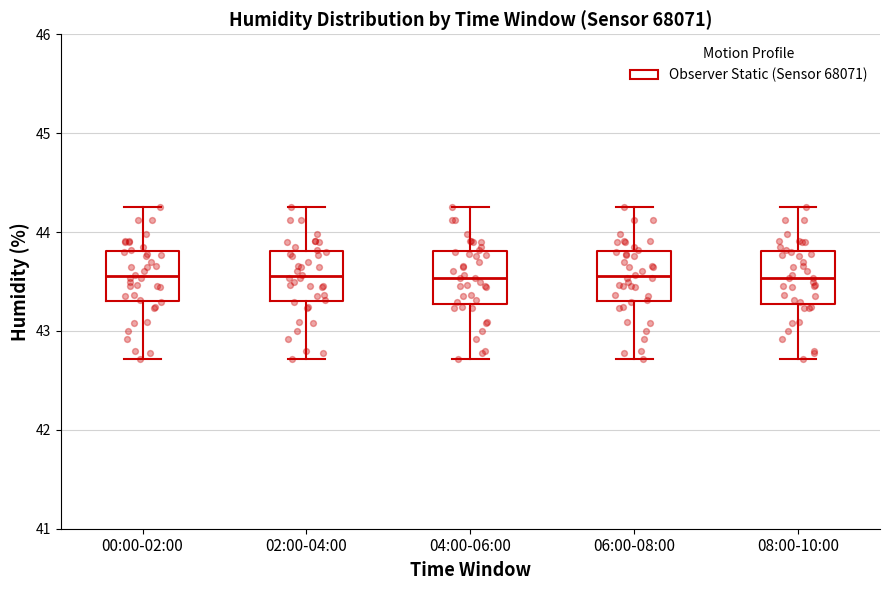

Reading left to right, transcribe this box plot: for each box, give where its median line is, the range the box spans, and where its two whiskers end, as read against the y-axis. The values are not printed on the chart, so give them approximately, as read against the axis.

00:00-02:00: median 43.6, box 43.3 to 43.8, whiskers 42.7 to 44.3
02:00-04:00: median 43.6, box 43.3 to 43.8, whiskers 42.7 to 44.3
04:00-06:00: median 43.5, box 43.3 to 43.8, whiskers 42.7 to 44.3
06:00-08:00: median 43.6, box 43.3 to 43.8, whiskers 42.7 to 44.3
08:00-10:00: median 43.5, box 43.3 to 43.8, whiskers 42.7 to 44.3